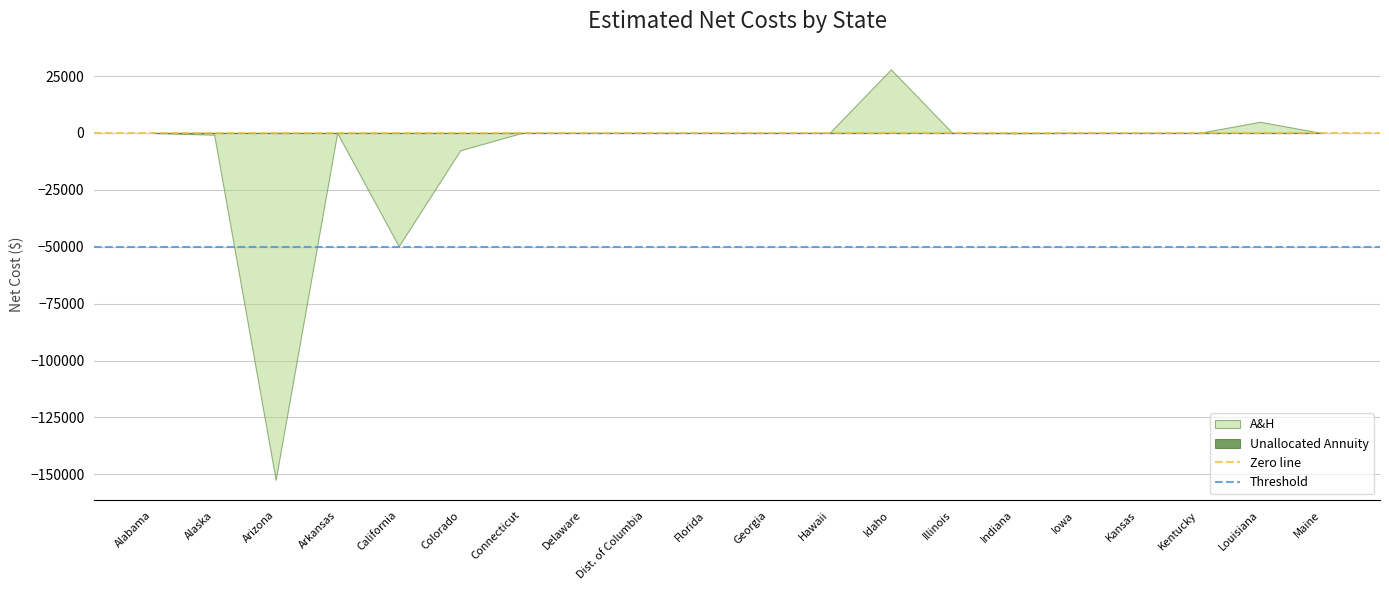

At which category is the sum across all series the highest?

Idaho